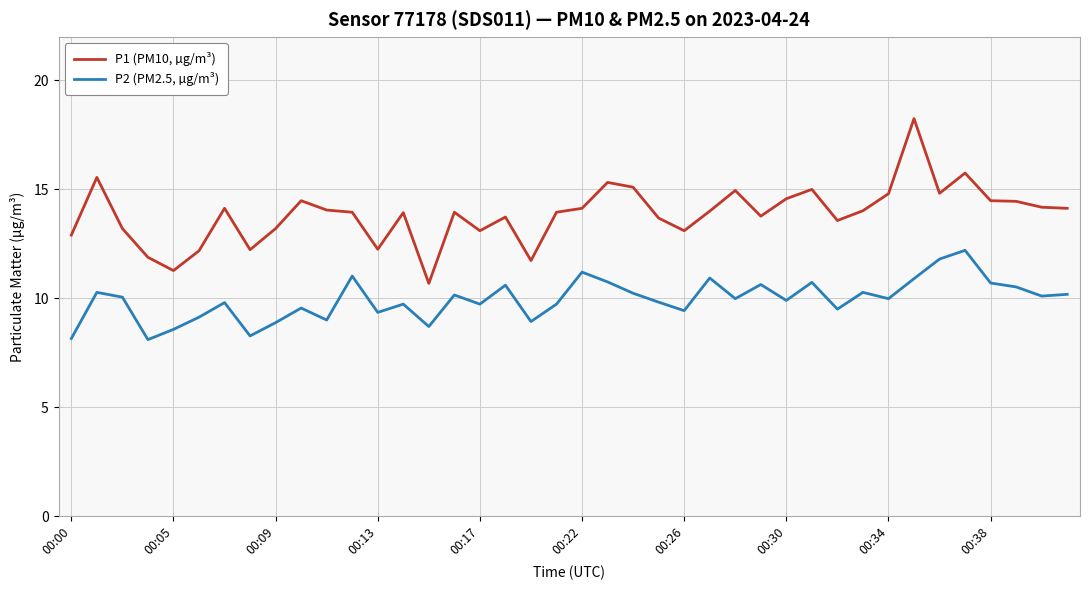

What is the sum of all P2 (PM2.5, µg/m³) values?

397.5